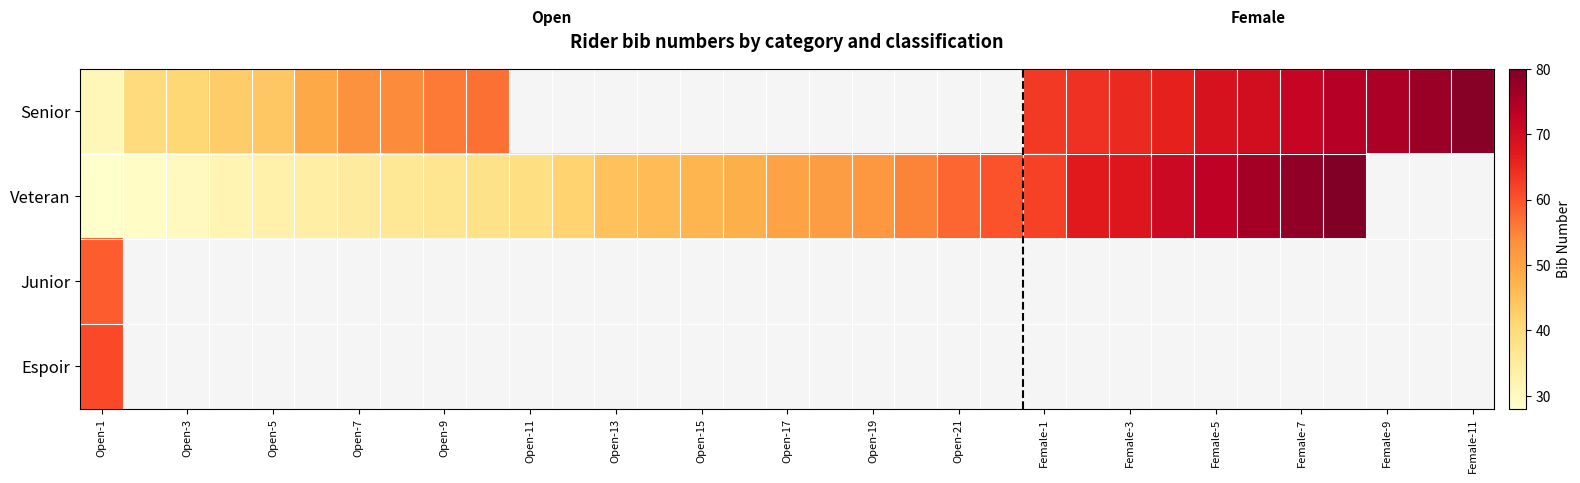

At which label does Junior reach its peak?

Open-1